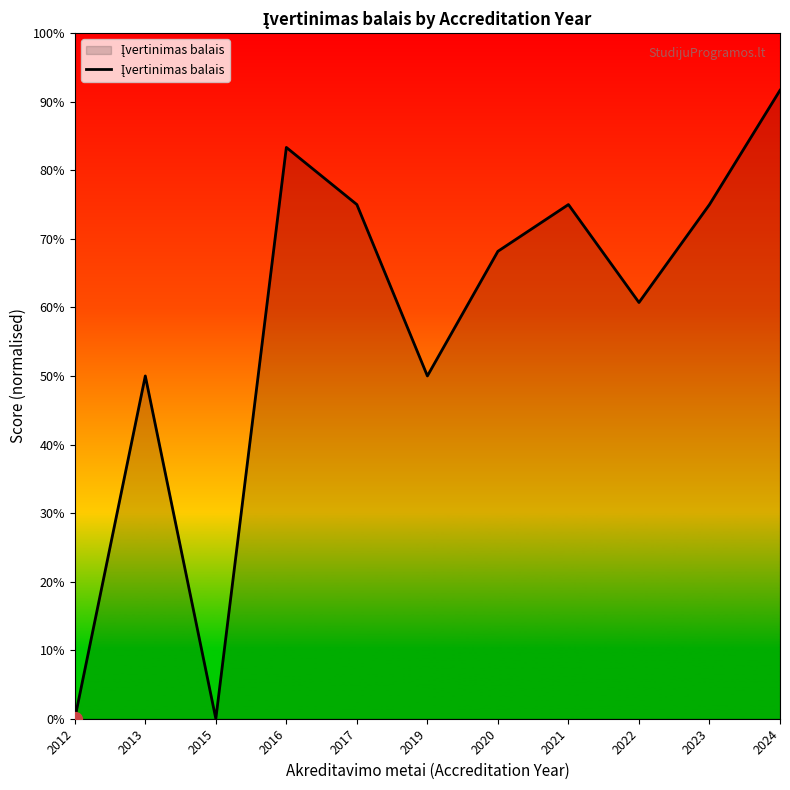

True or false: the data has more than 0 interior local peaks.

True